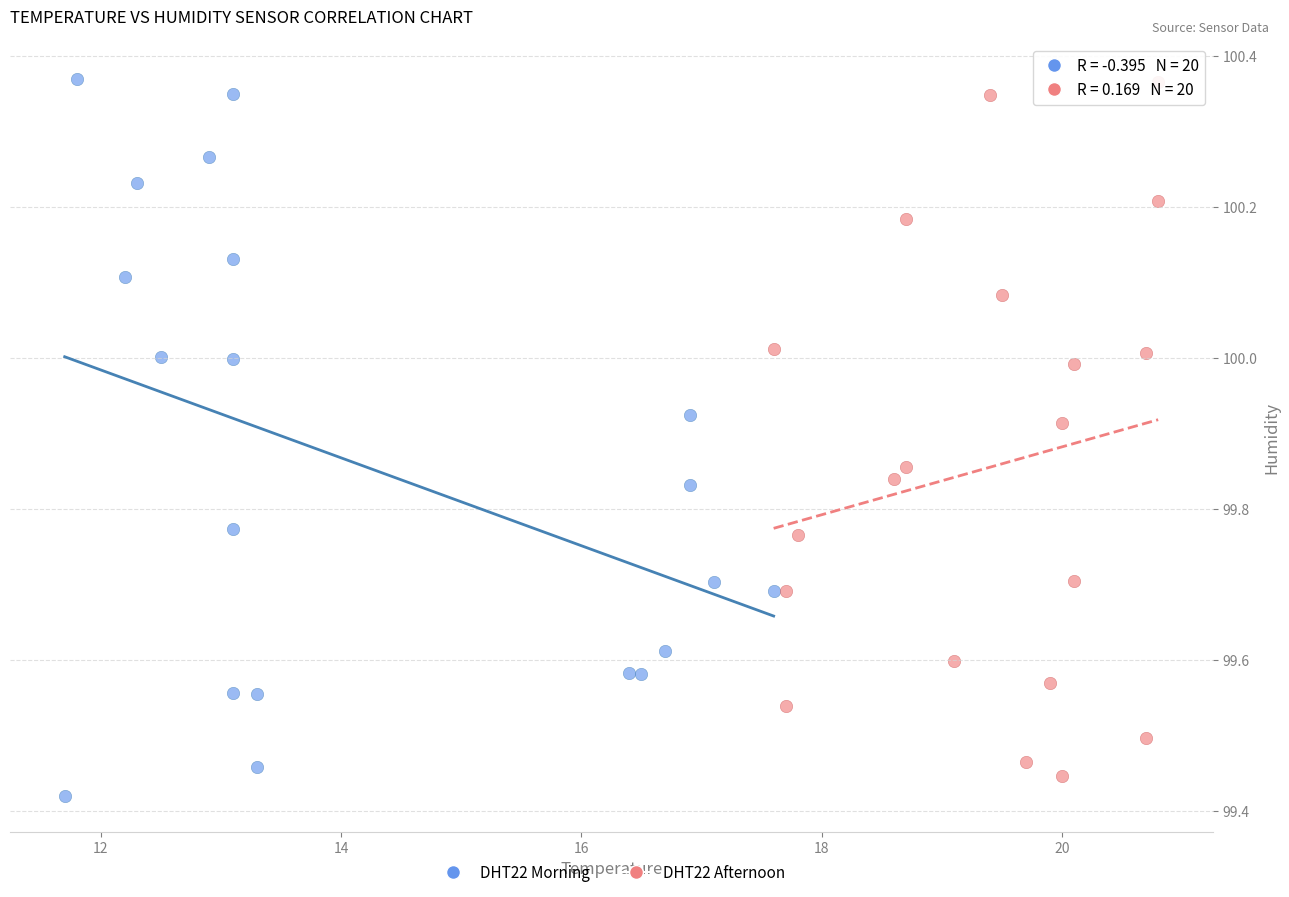

What are all the series names shown in the legend?

DHT22 Morning, DHT22 Afternoon